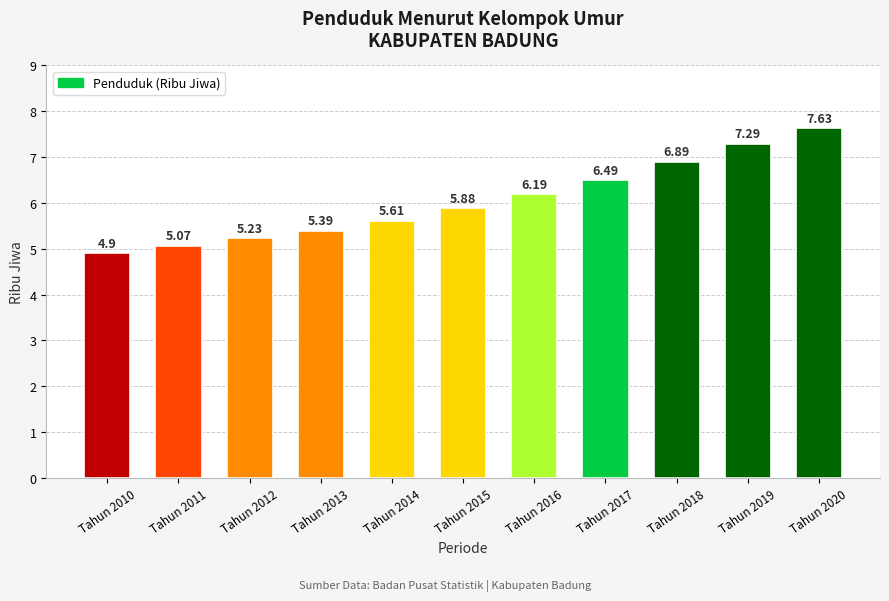

Where is the data nearest to the value 6?

Tahun 2015